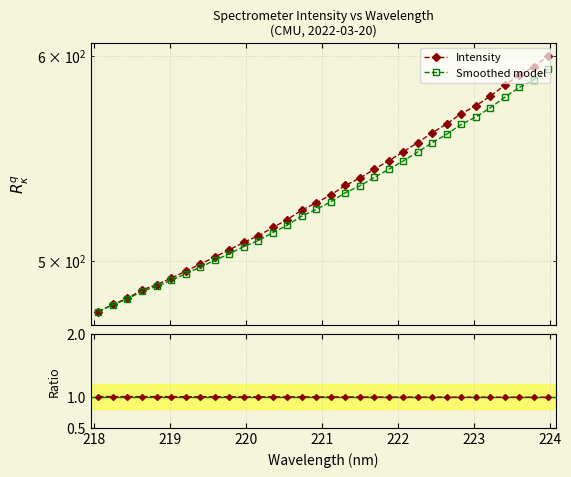

True or false: Ratio to Intensity and Intensity cross at least once.

False